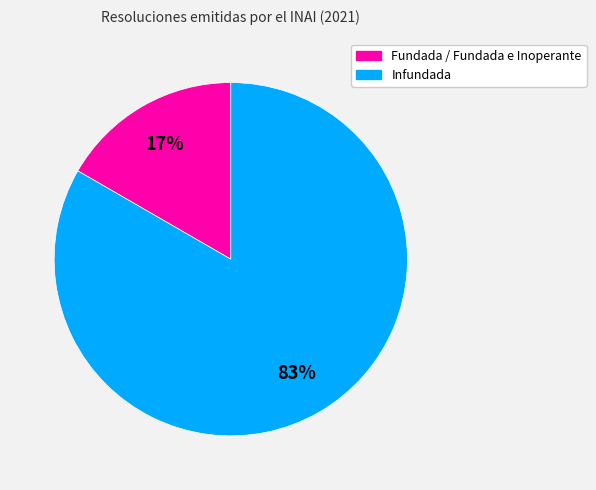

To the nearest percent, what portion does Infundada represent?

83%